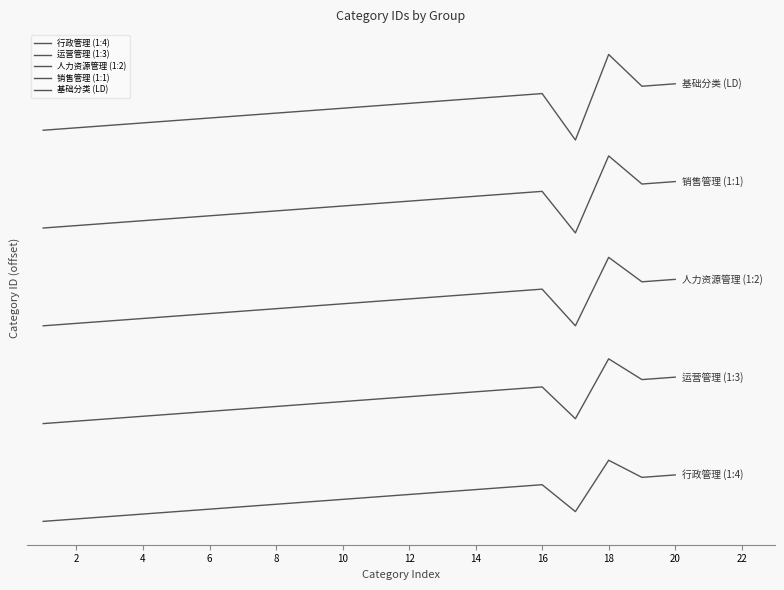

Does the chart display data point markers on the line(s)?

No